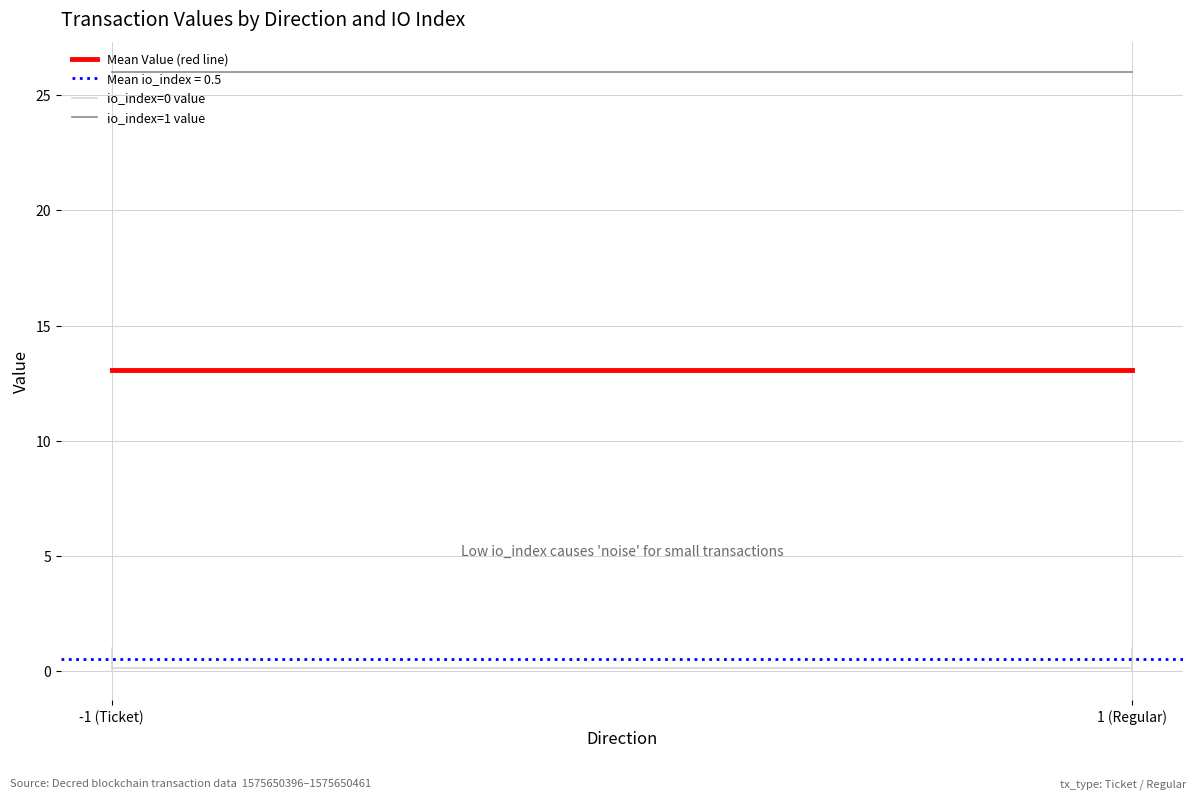

The value of io_index=1 value at -1 (Ticket) is 26.0. True or false?

True